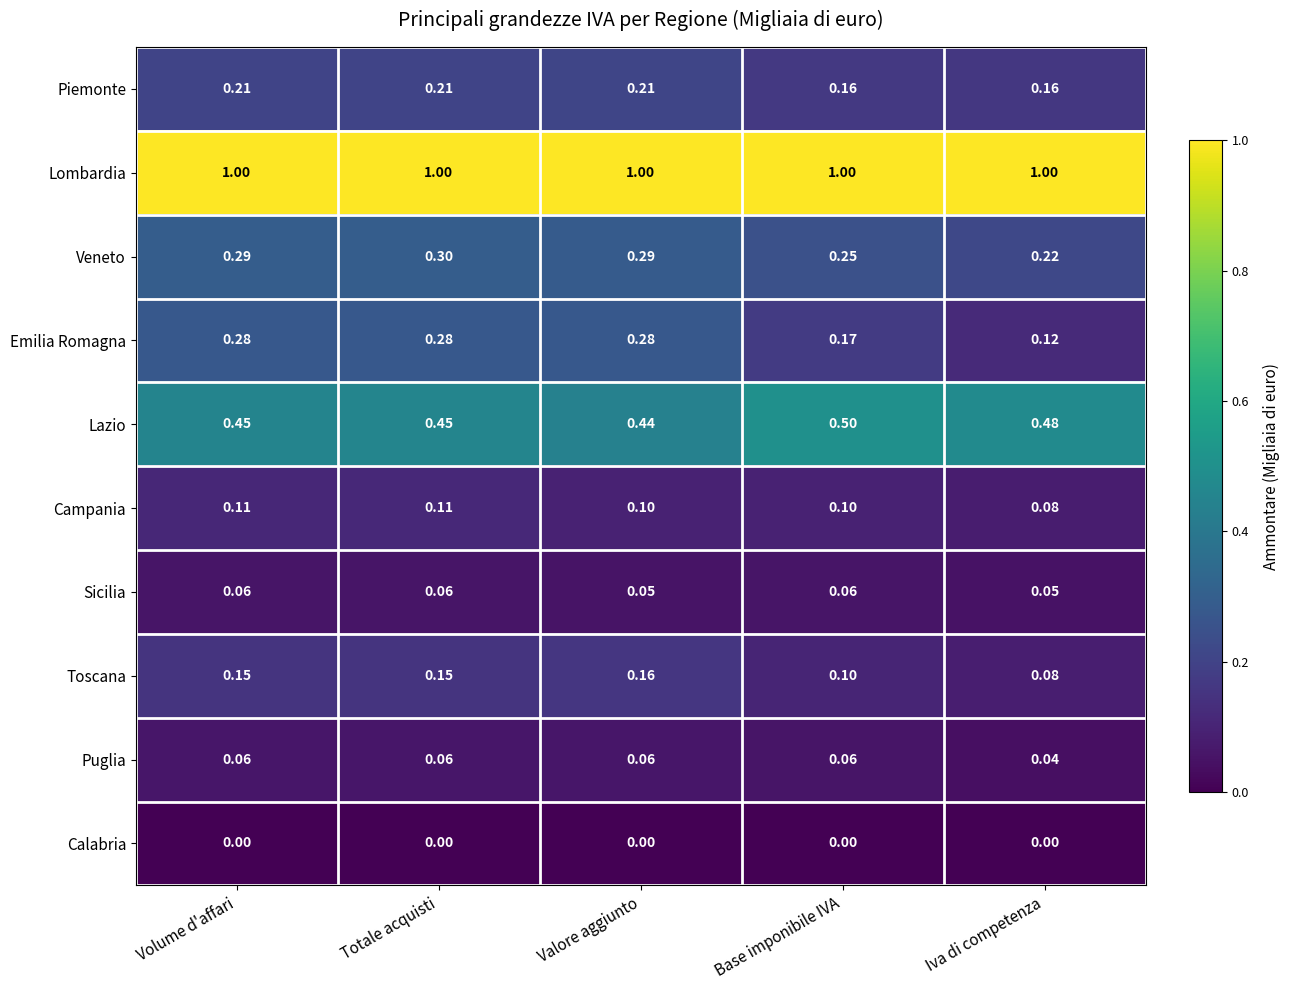

At which label does Emilia Romagna reach its minimum?

Iva di competenza